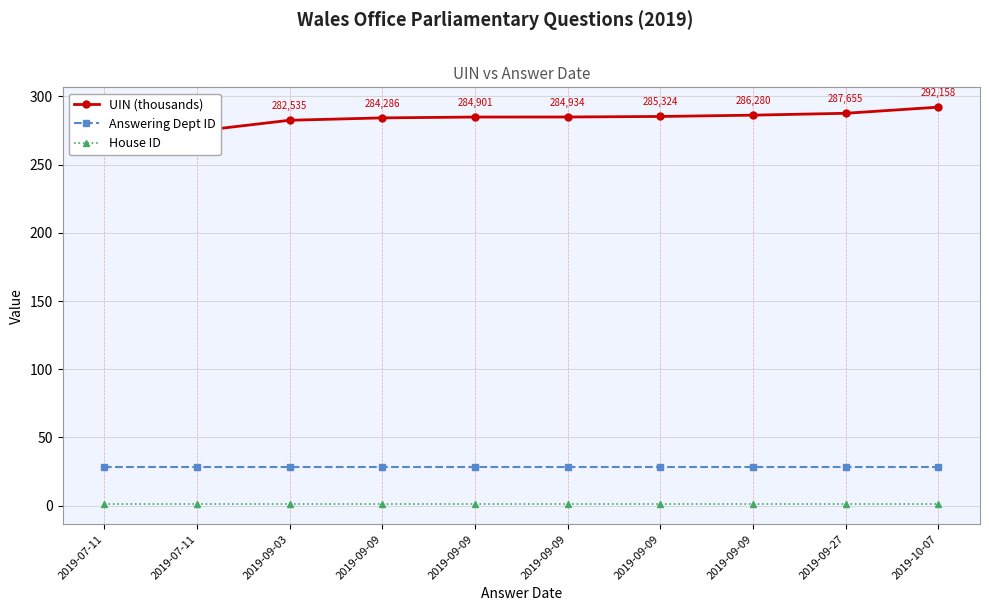

What is the value of the House ID point at the 4th from the left?

1.0